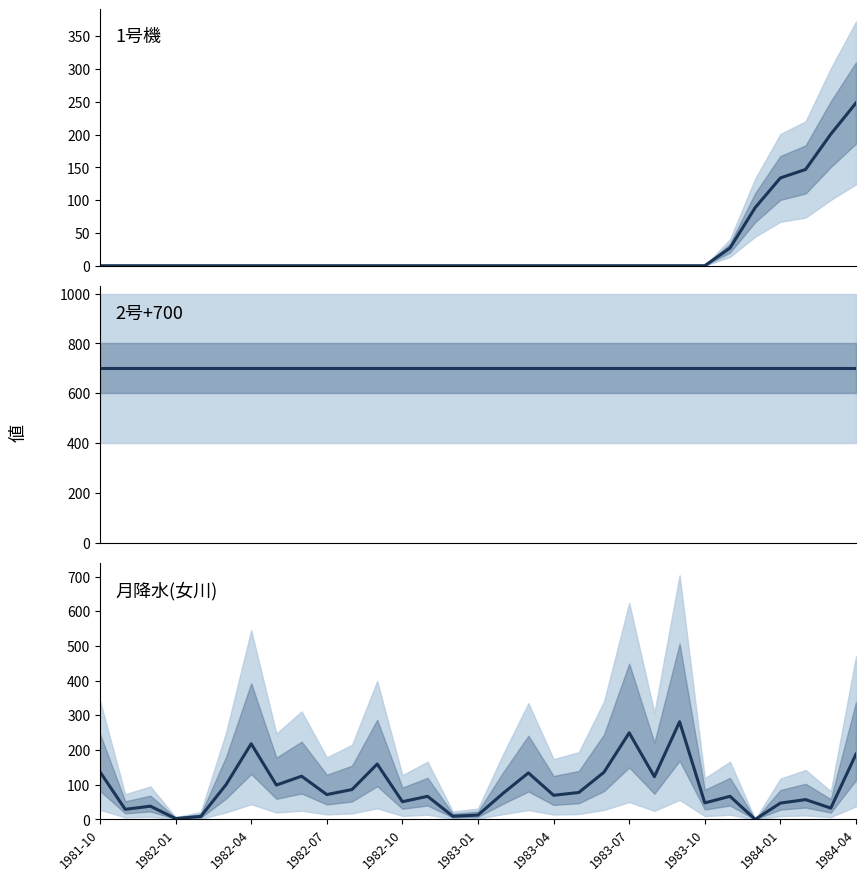

True or false: 月降水(女川) and 2号+700 cross at least once.

False